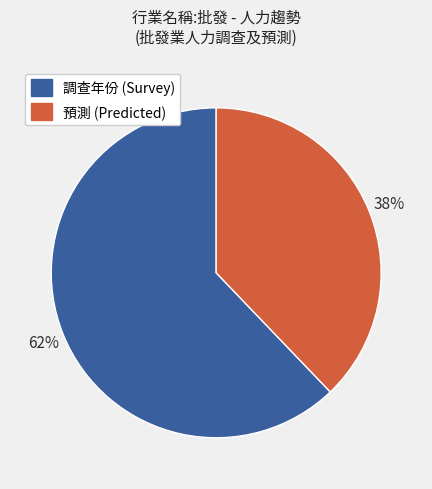

To the nearest percent, what is the average slice percentage?

50%